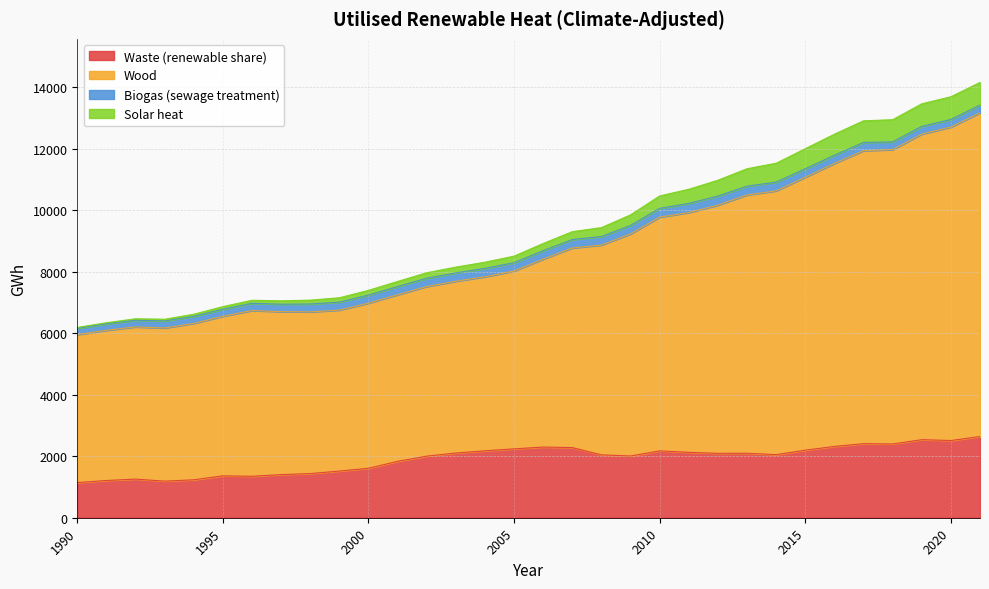

True or false: Wood and Solar heat cross at least once.

False